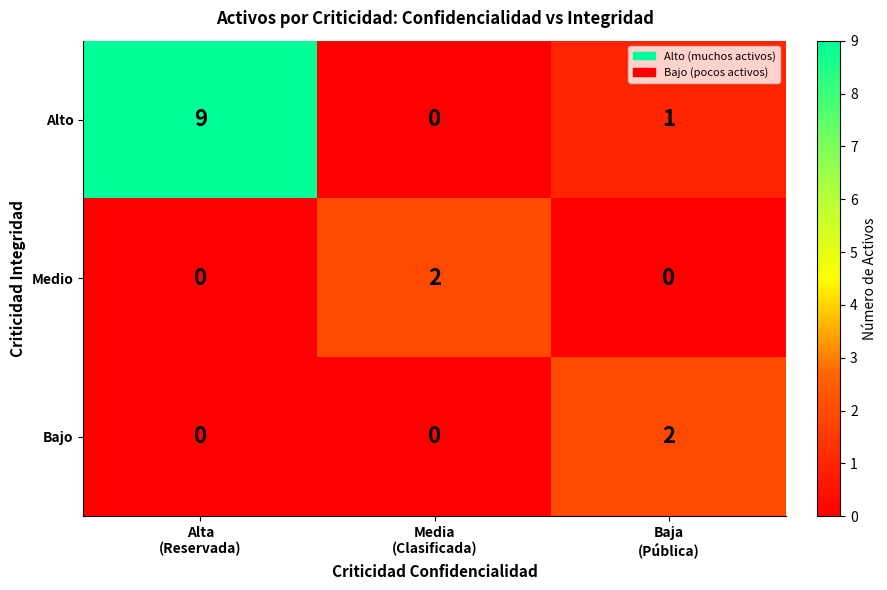

Count the Alto values in the range 0 to 9.

3